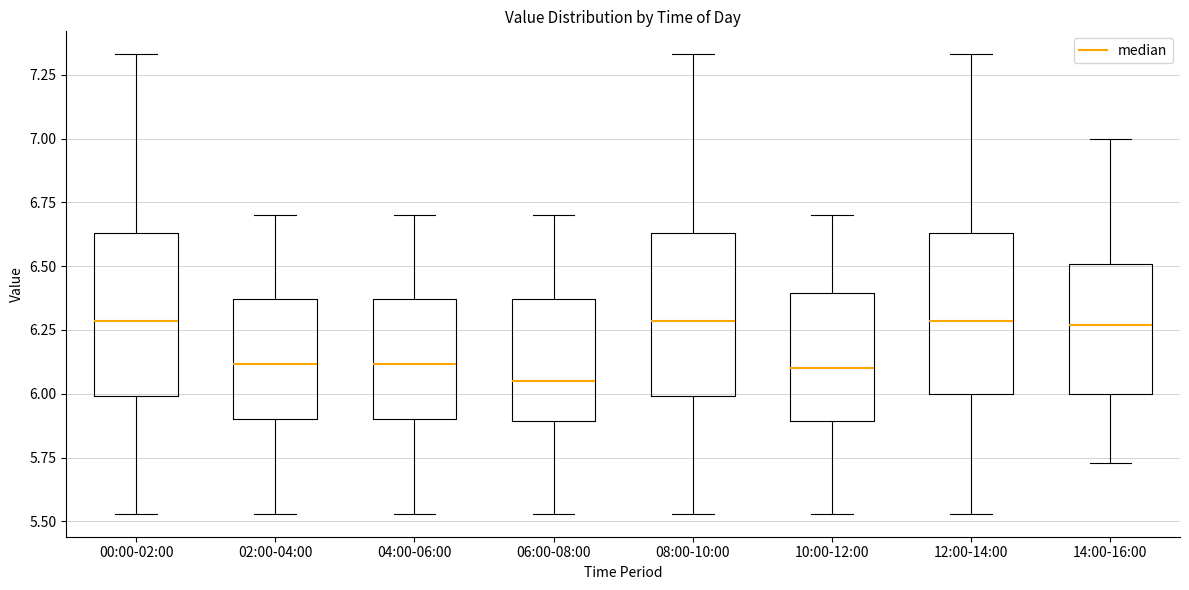

Where is the upper edge of the box for 12:00-14:00 on the y-axis? The values are not printed on the chart, so give them approximately, as read against the axis.

6.65